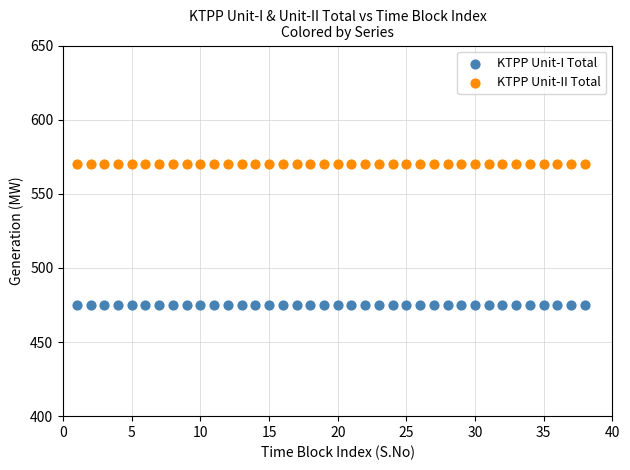

Which series contains the highest Y value?

KTPP Unit-II Total